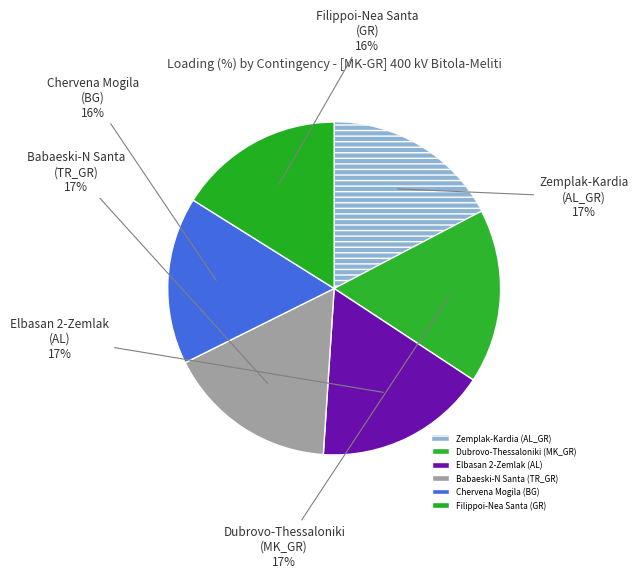

Which has a higher value, Babaeski-N Santa (TR_GR) or Filippoi-Nea Santa (GR)?

Babaeski-N Santa (TR_GR)